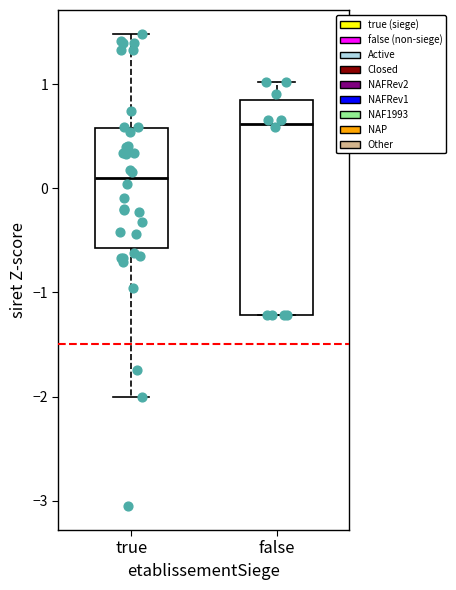

Which box is the tallest, from its lower edge to its upper edge?

false